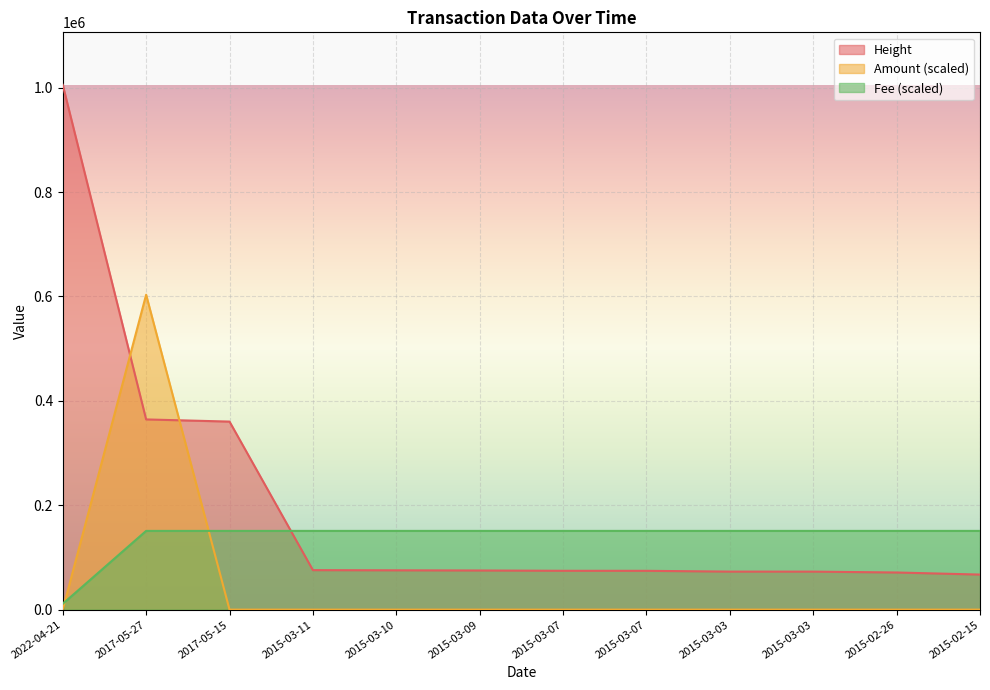

Rank the series by their maximum value, from highest to lowest.

Height, Amount (scaled), Fee (scaled)